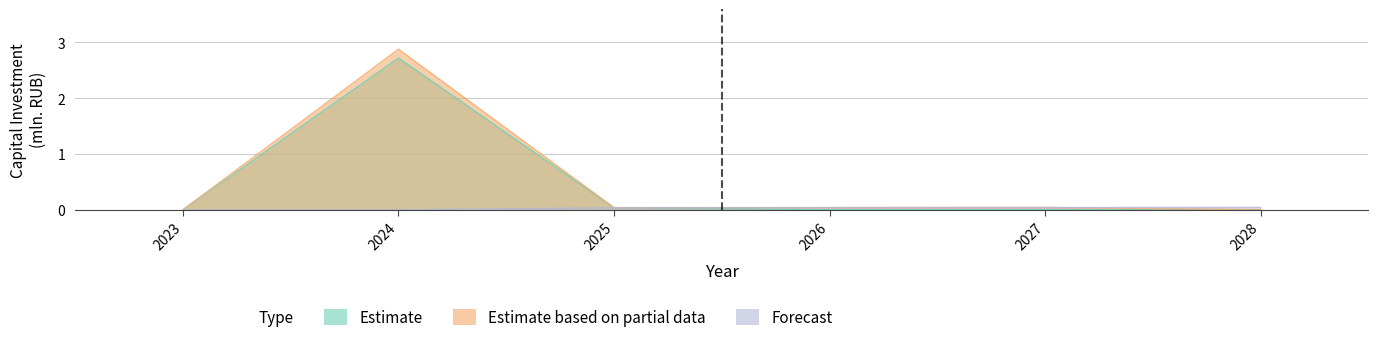

How many data points does each series have?

6